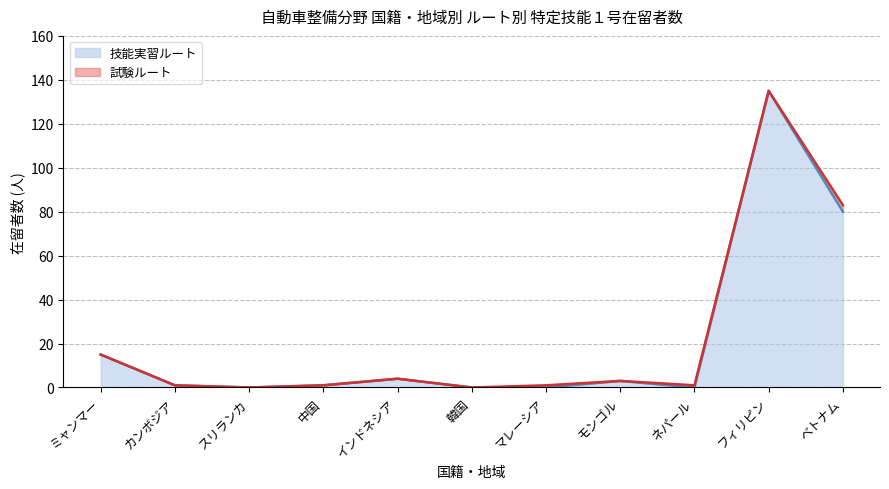

Between 中国 and モンゴル, which is larger?

モンゴル